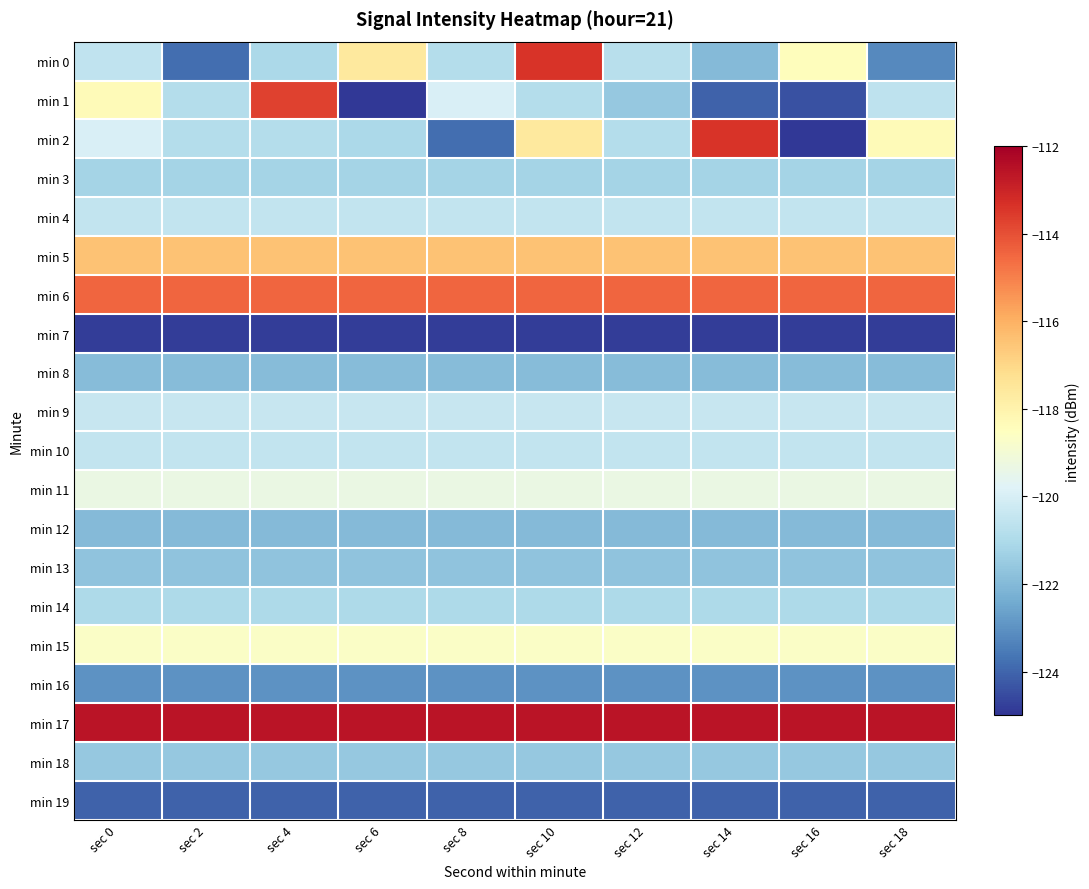

Which series has the largest range (max minus min)?

min 2